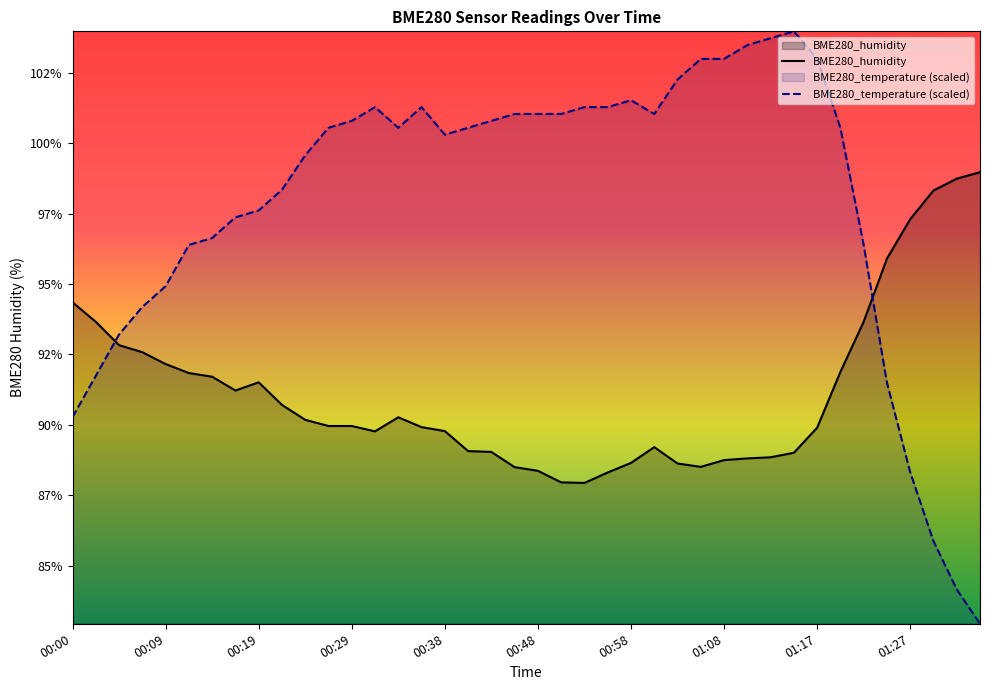

Where do BME280_humidity and BME280_temperature first cross each other?

00:02 and 00:04